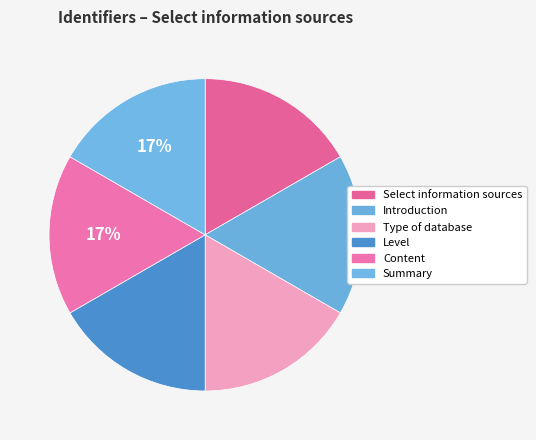

Does Select information sources account for over 50% of the chart?

No